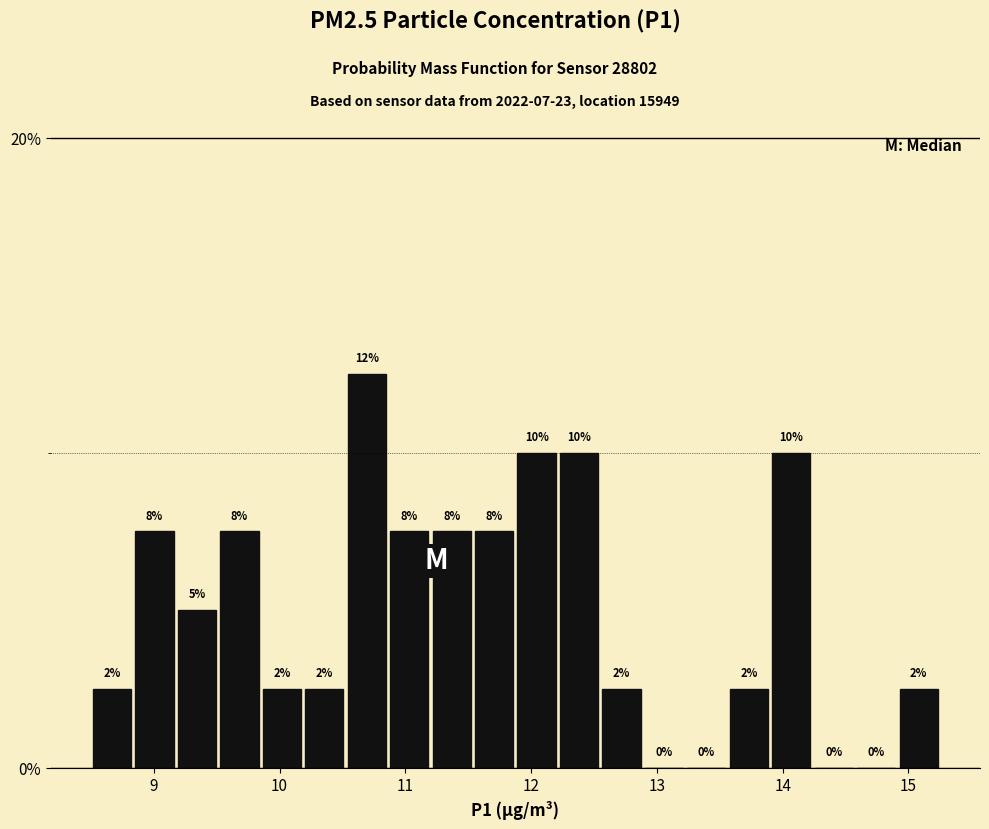

Around what value on the x-axis is the tallest bar? Give the approximate position of its centre, as read against the axis.

10.7